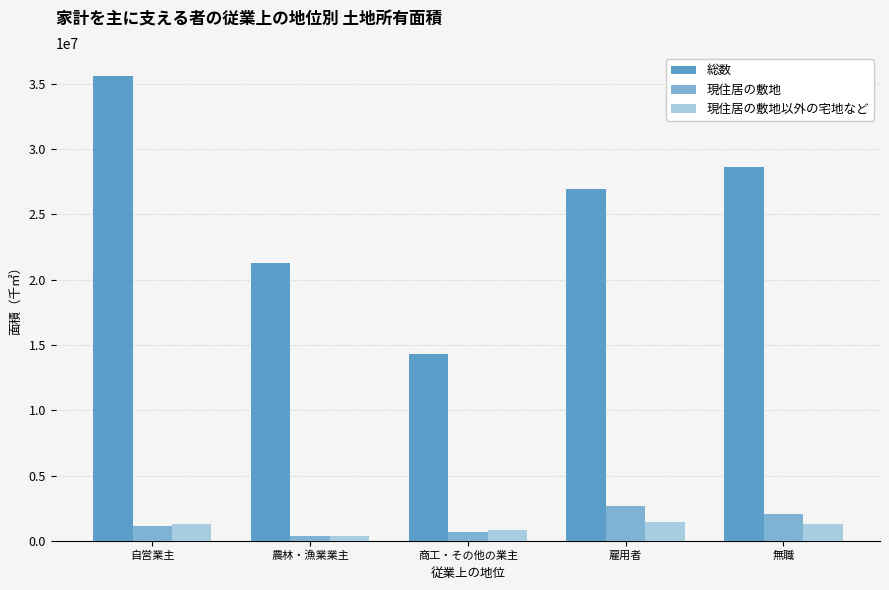

What is the sum of the 現住居の敷地 values at 自営業主 and 農林・漁業業主?

1544014